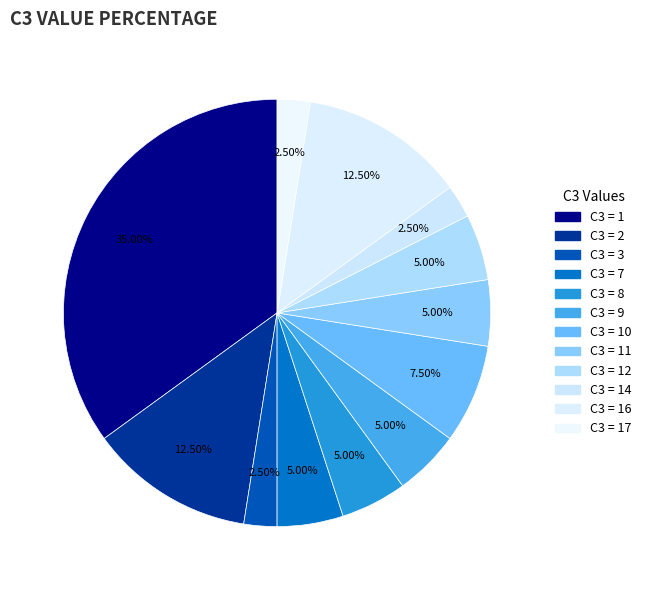

Is there a majority slice in this chart?

No